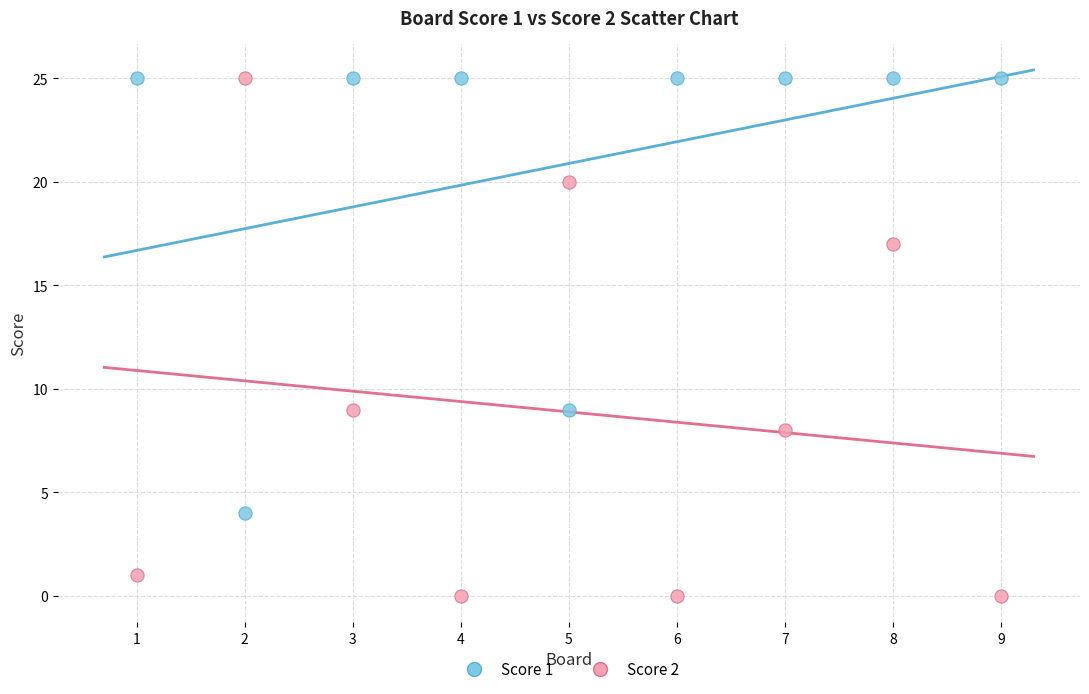

What is the X range (max minus min) for the scatter plot?

8